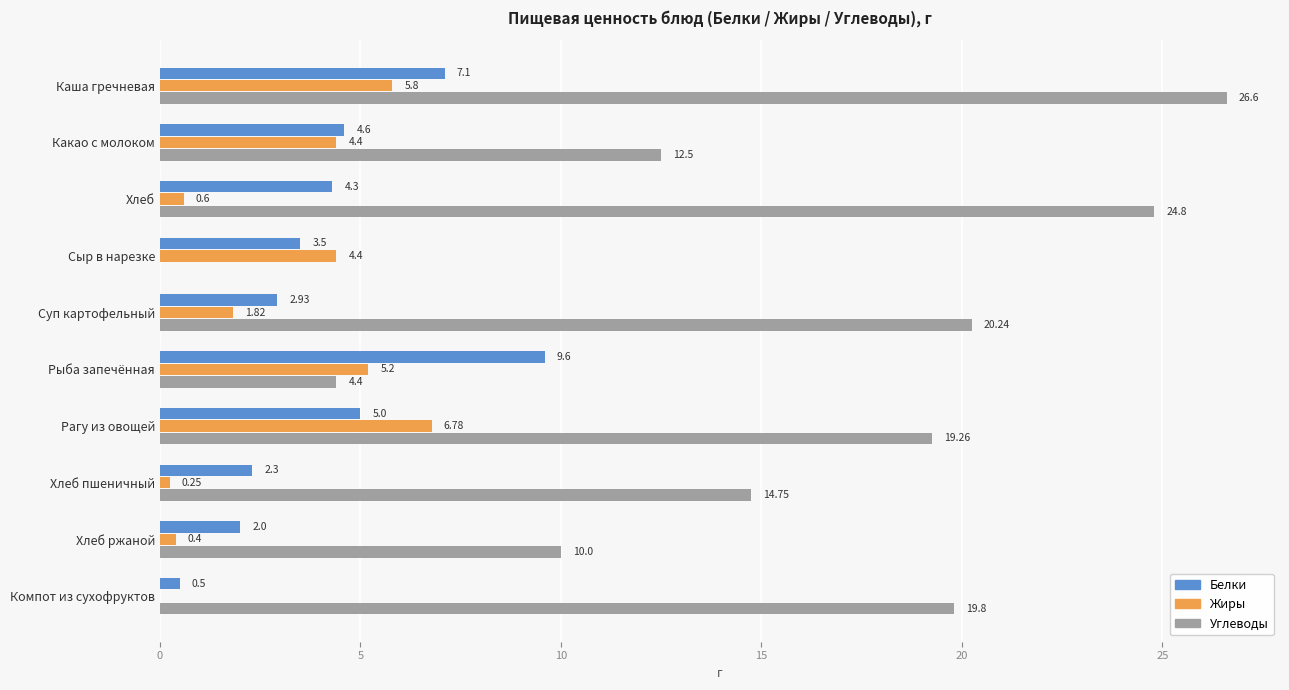

Which series changed the most between Сыр в нарезке and Хлеб ржаной?

Углеводы